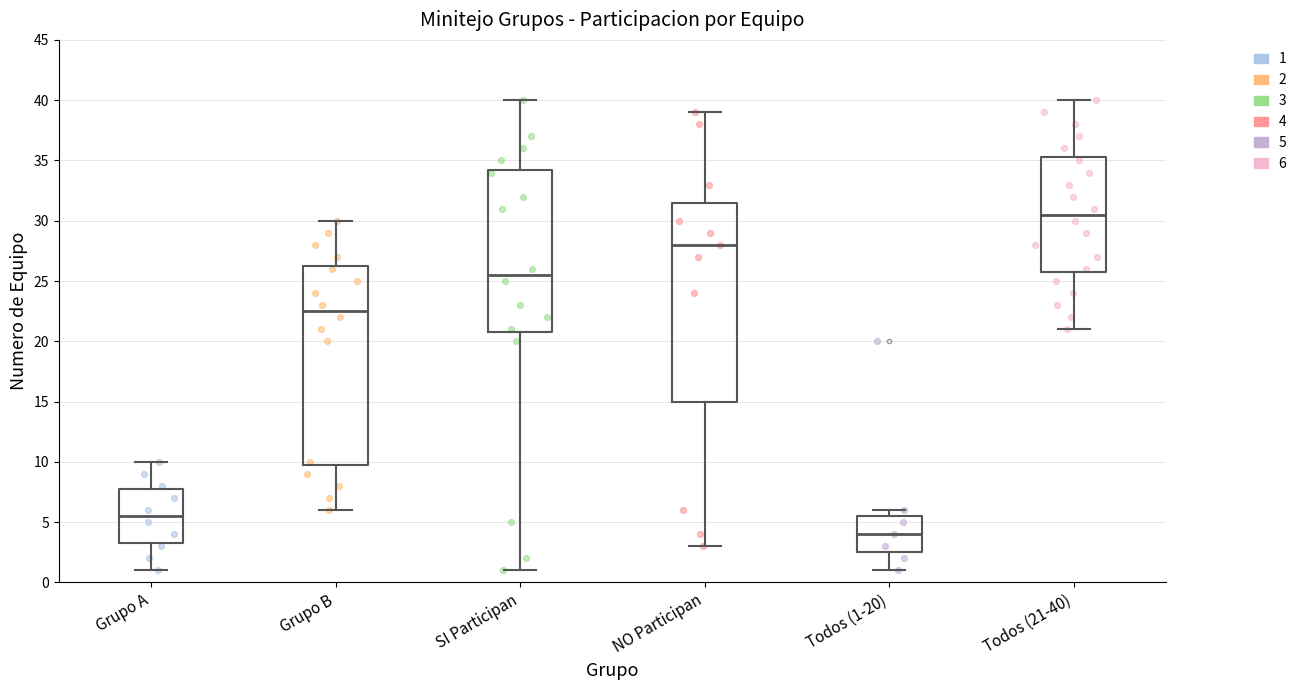

Where is the upper edge of the box for Grupo A on the y-axis? The values are not printed on the chart, so give them approximately, as read against the axis.

8.0